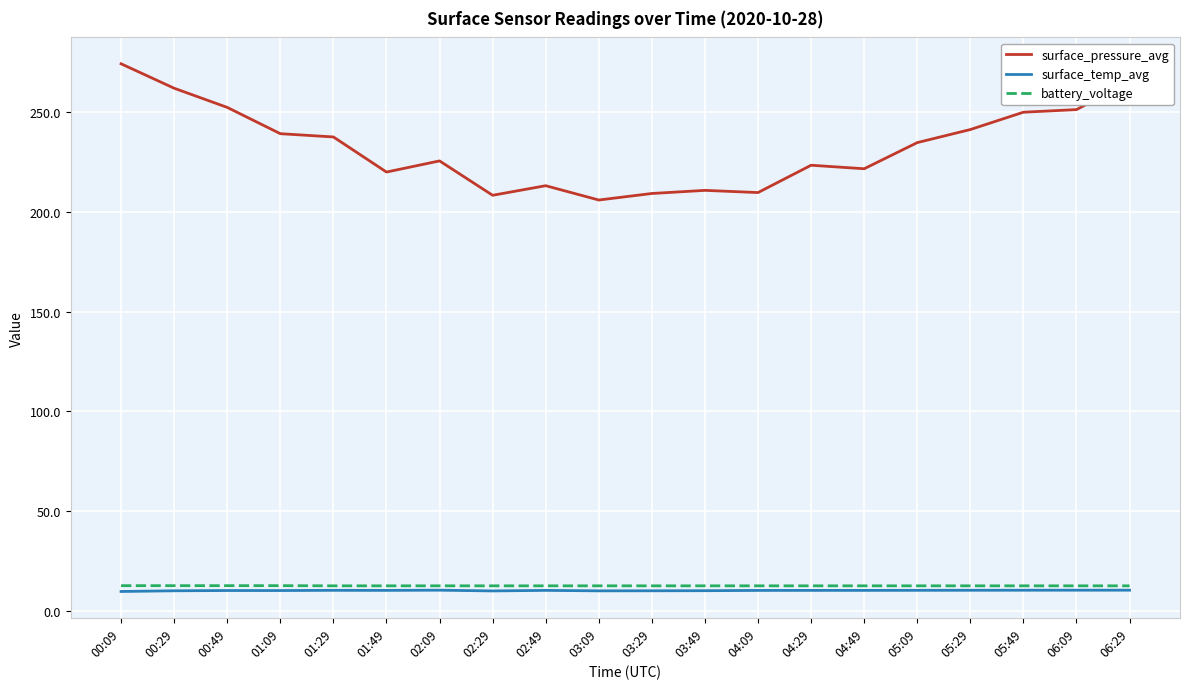

How many lines are shown in the chart?

3